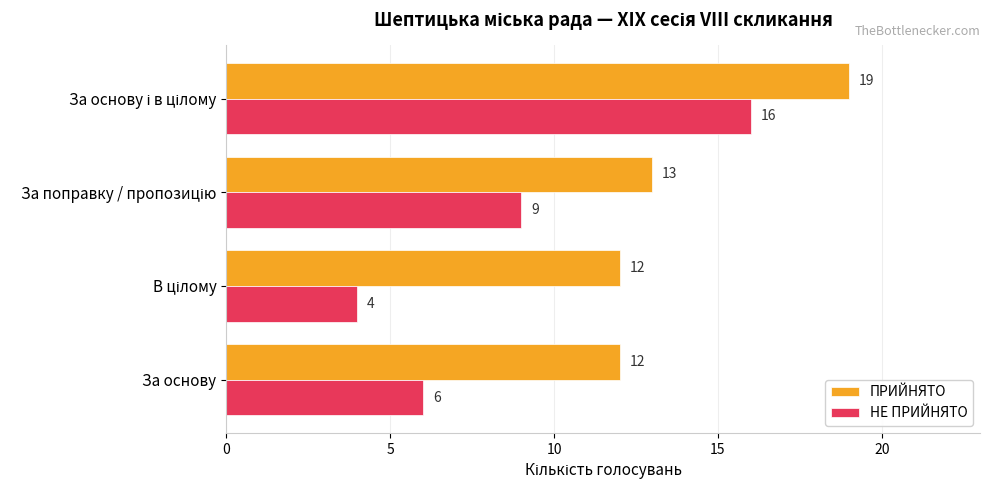

Is it true that НЕ ПРИЙНЯТО equals 9 at За основу?

False